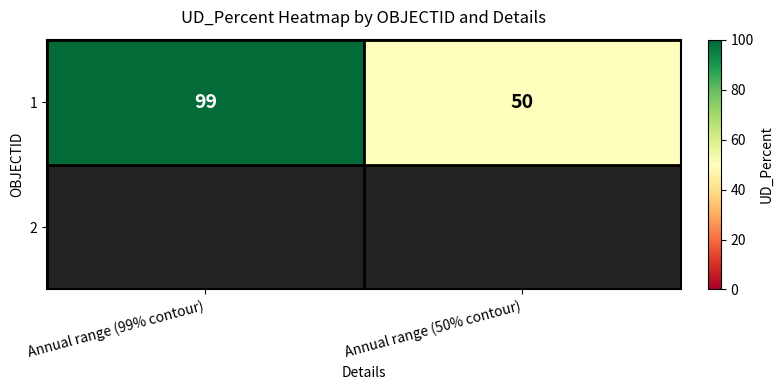

The value at Annual range (50% contour) is 26. True or false?

False